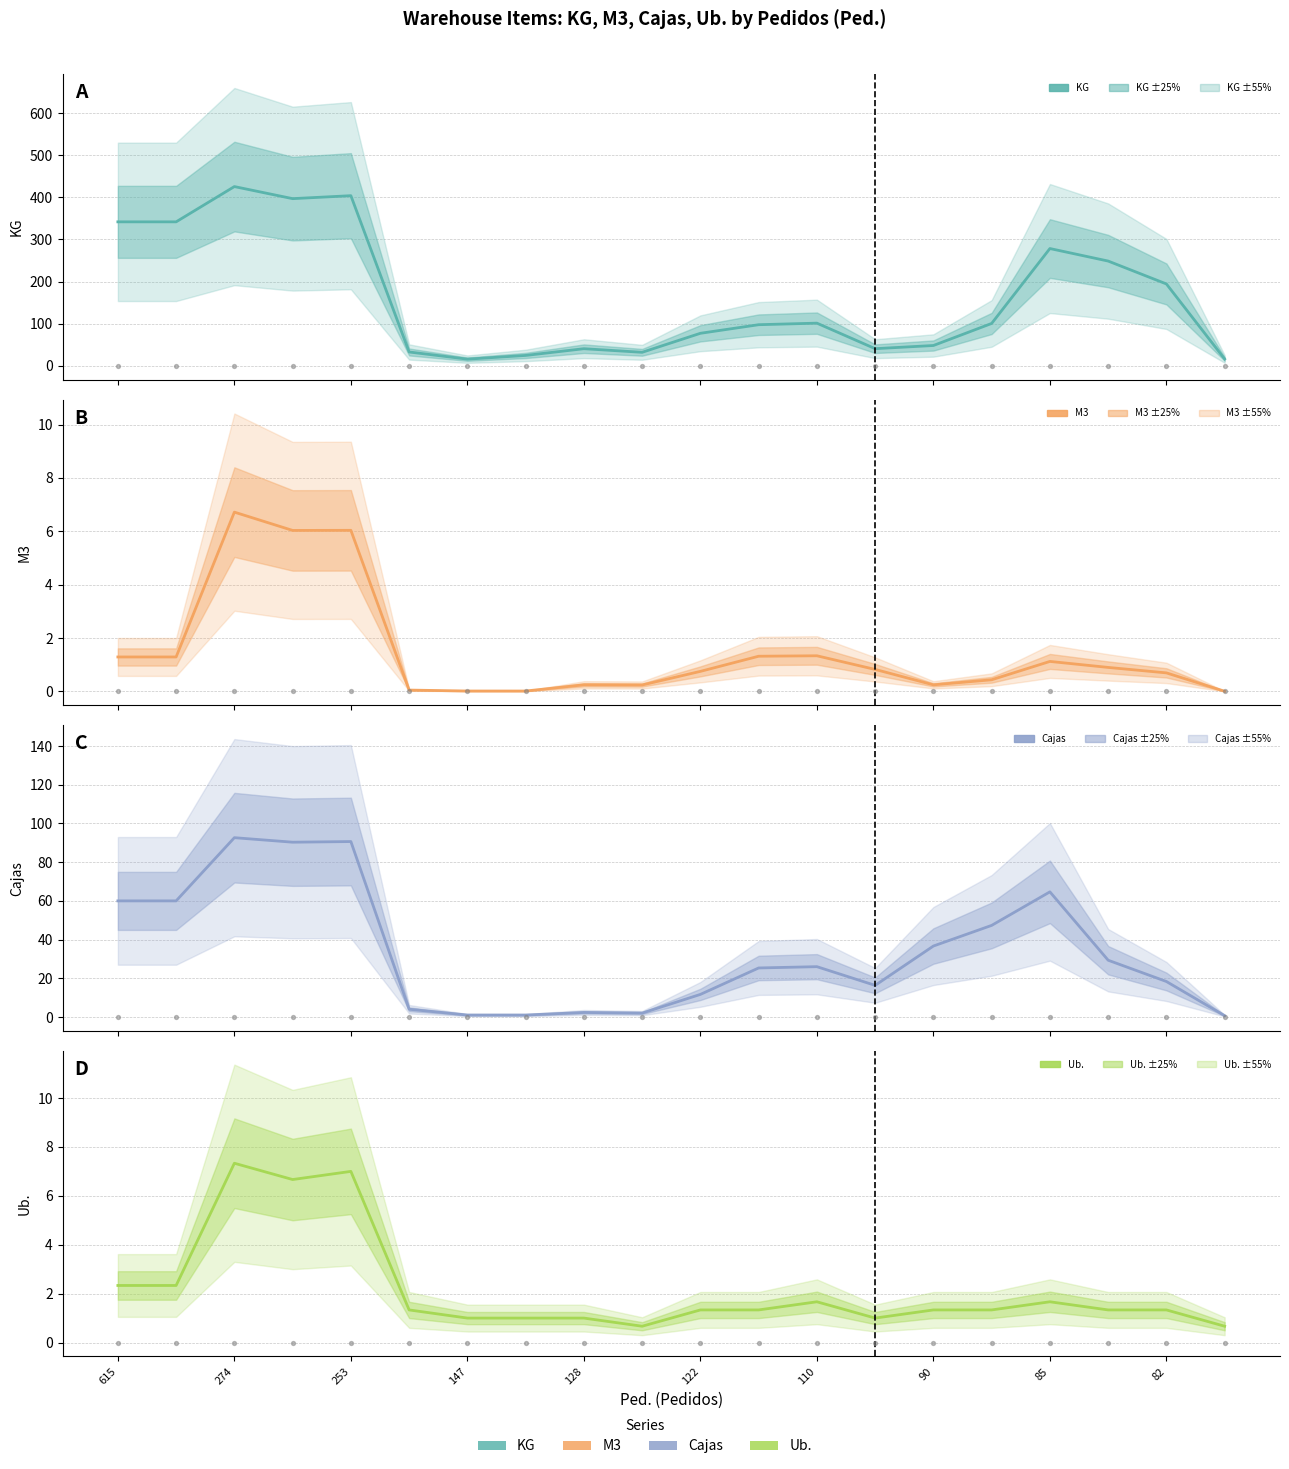

At how many categories does at least one series exceed 36?

15